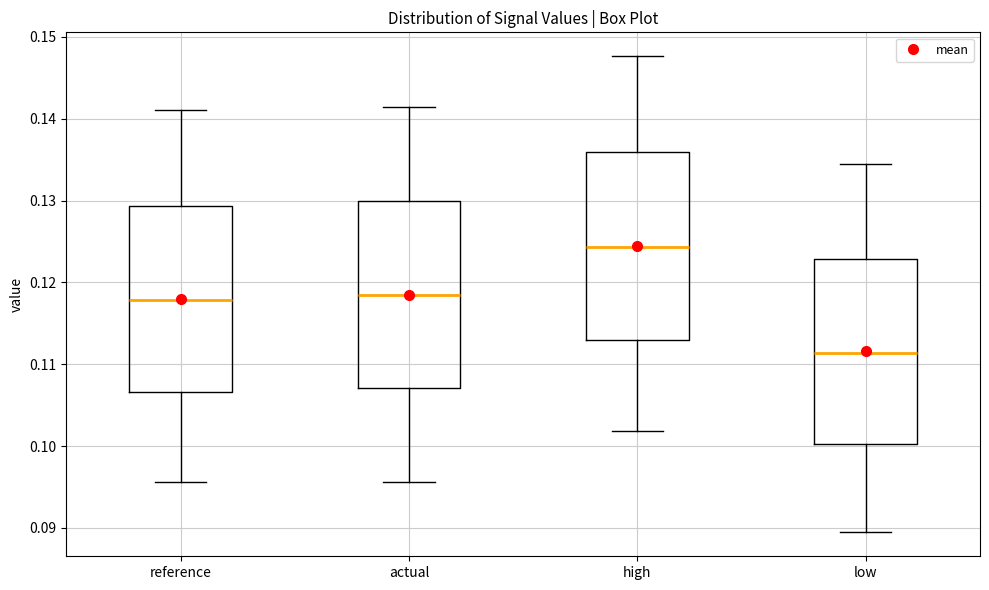

Reading left to right, transcribe this box plot: for each box, give where its median line is, the range the box spans, and where its two whiskers end, as read against the y-axis. The values are not printed on the chart, so give them approximately, as read against the axis.

reference: median 0.118, box 0.107 to 0.129, whiskers 0.096 to 0.141
actual: median 0.119, box 0.107 to 0.130, whiskers 0.096 to 0.141
high: median 0.124, box 0.113 to 0.136, whiskers 0.102 to 0.148
low: median 0.111, box 0.100 to 0.123, whiskers 0.089 to 0.134